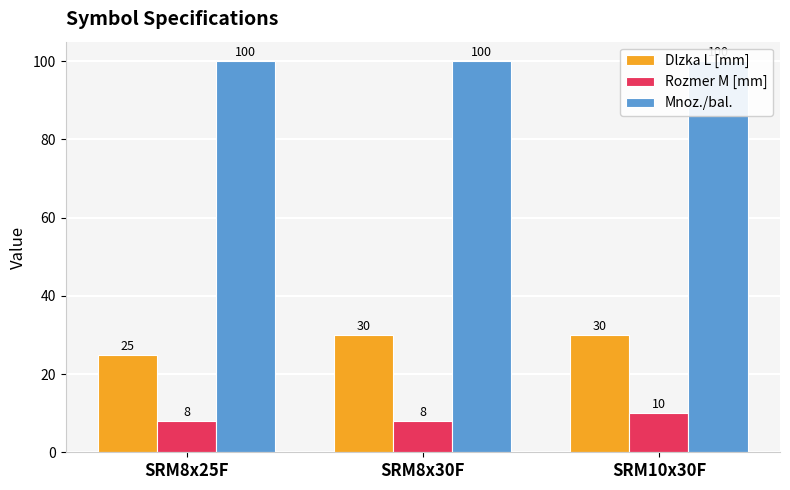

What position from the left is SRM8x30F?

2